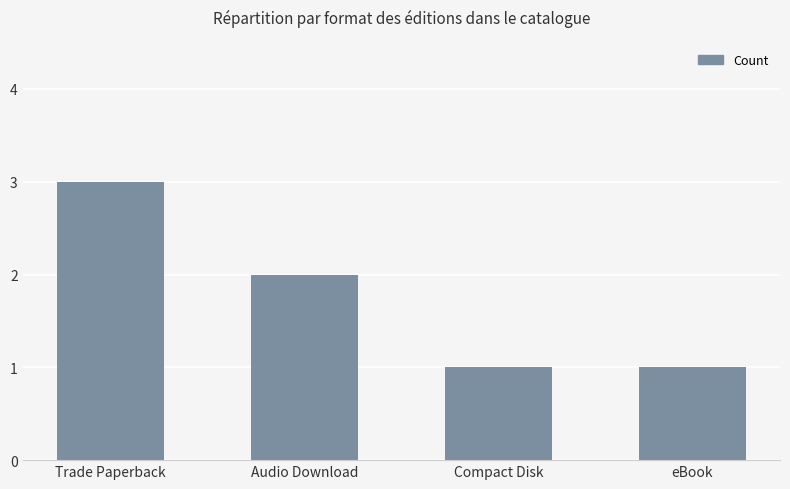

Between Audio Download and eBook, which is larger?

Audio Download